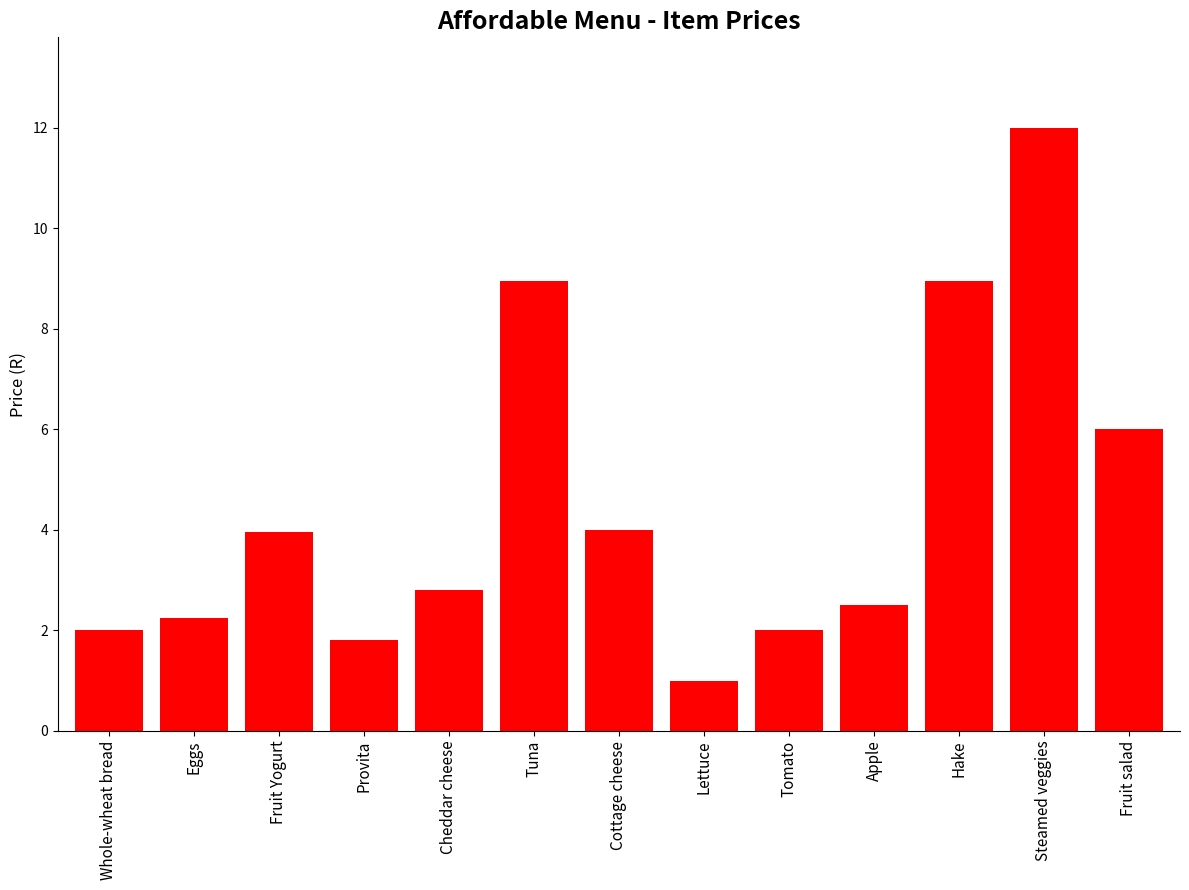

What is the smallest value displayed?

1.0